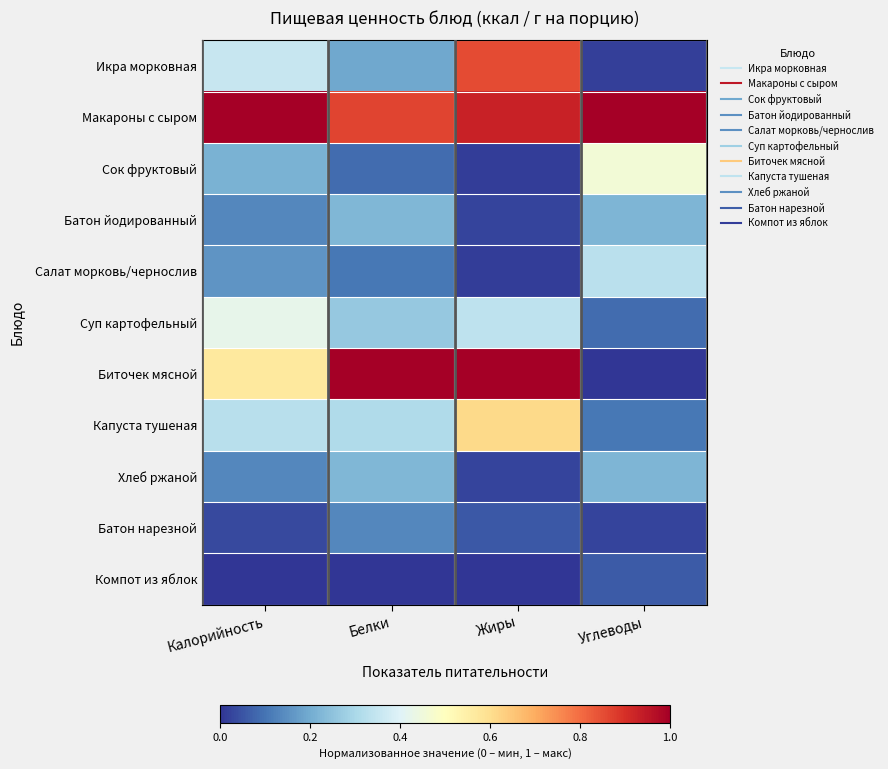

Reading left to right, list all the values displayed in this chart.

Икра морковная: Калорийность=0.4	Белки=0.2	Жиры=0.9	Углеводы=0.0
Макароны с сыром: Калорийность=1.0	Белки=0.9	Жиры=0.9	Углеводы=1.0
Сок фруктовый: Калорийность=0.2	Белки=0.1	Жиры=0.0	Углеводы=0.5
Батон йодированный: Калорийность=0.1	Белки=0.2	Жиры=0.0	Углеводы=0.2
Салат морковь/чернослив: Калорийность=0.2	Белки=0.1	Жиры=0.0	Углеводы=0.3
Суп картофельный: Калорийность=0.4	Белки=0.3	Жиры=0.3	Углеводы=0.1
Биточек мясной: Калорийность=0.6	Белки=1.0	Жиры=1.0	Углеводы=0.0
Капуста тушеная: Калорийность=0.3	Белки=0.3	Жиры=0.6	Углеводы=0.1
Хлеб ржаной: Калорийность=0.1	Белки=0.2	Жиры=0.0	Углеводы=0.2
Батон нарезной: Калорийность=0.0	Белки=0.1	Жиры=0.1	Углеводы=0.0
Компот из яблок: Калорийность=0.0	Белки=0.0	Жиры=0.0	Углеводы=0.1